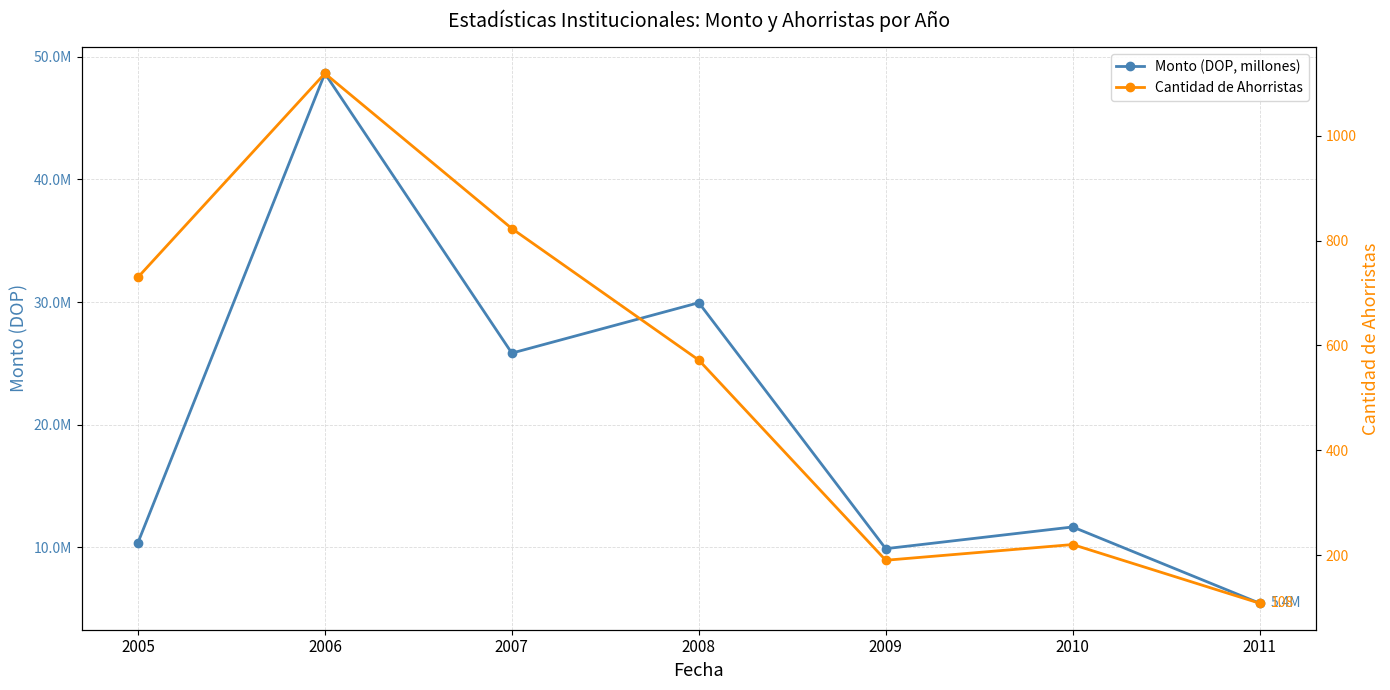

True or false: Cantidad de Ahorristas and Monto (DOP, millones) intersect in this chart.

False